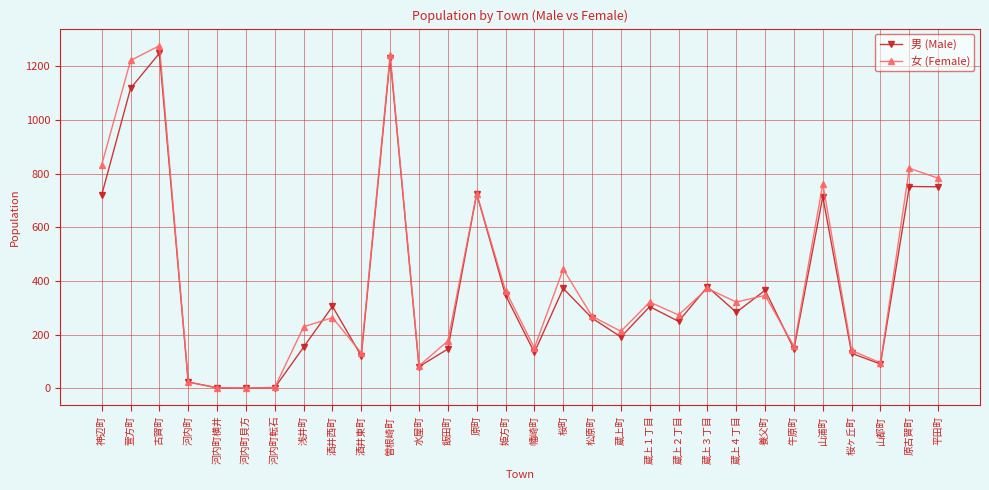

What is the difference between the second highest and minimum values in the 男 (Male) series?

1232